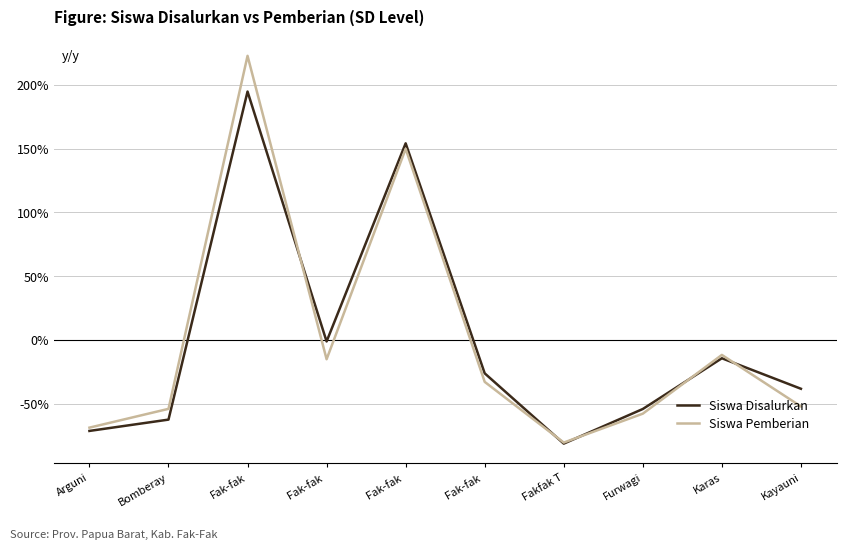

What is the difference between the highest and lowest values at Karas?

2.6